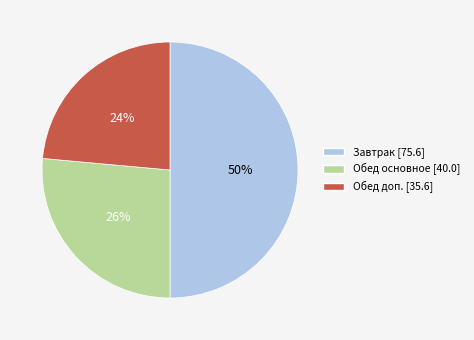

To the nearest percent, what is the difference between the largest and smallest slice percentages?

26%